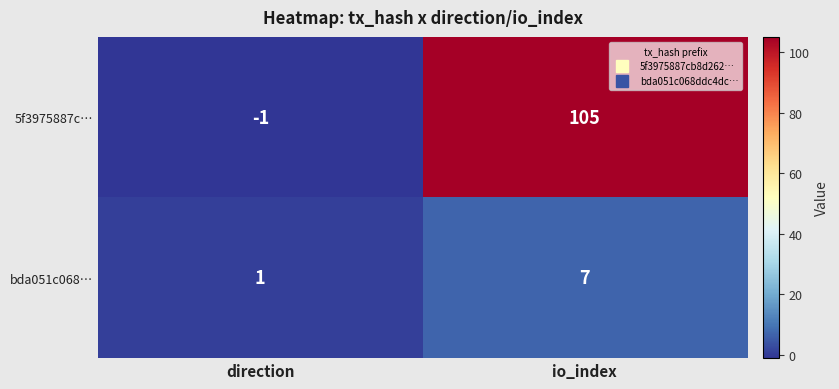

What is the average value of the 5f3975887c… series?

52